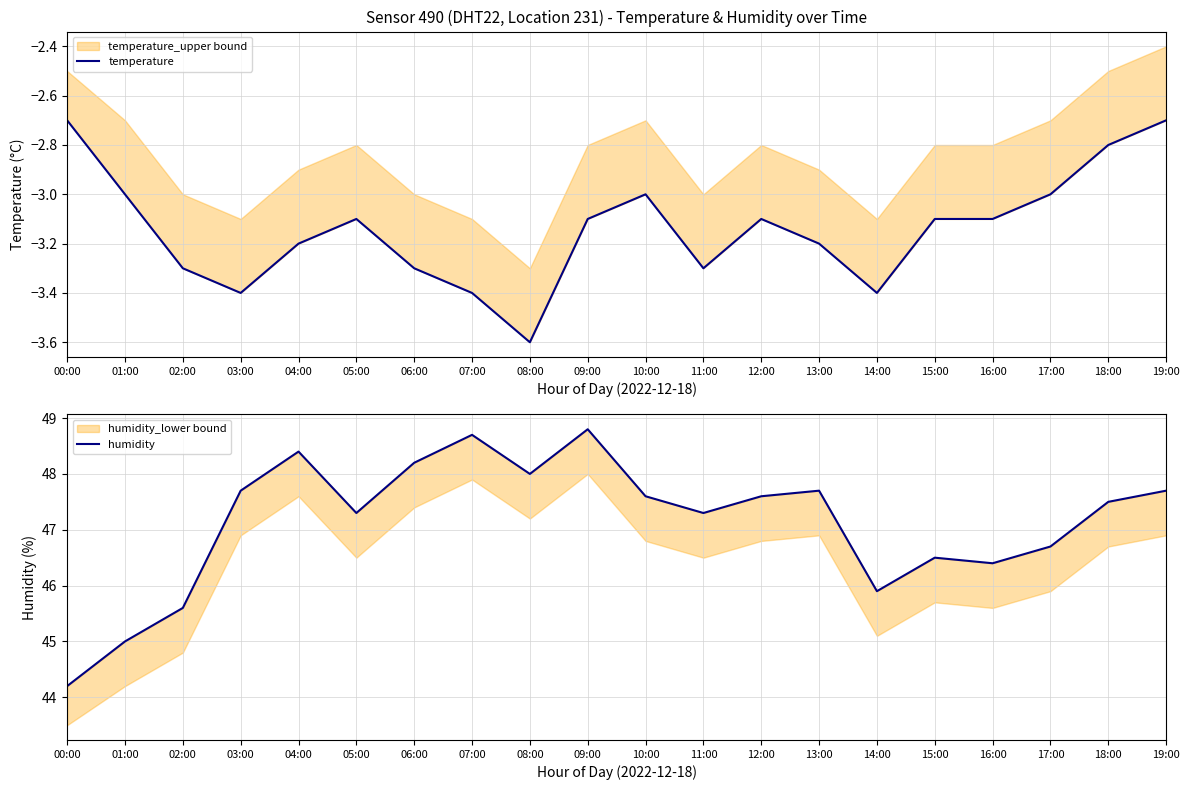

What is the difference between the temperature values at 04:00 and 19:00?

0.5